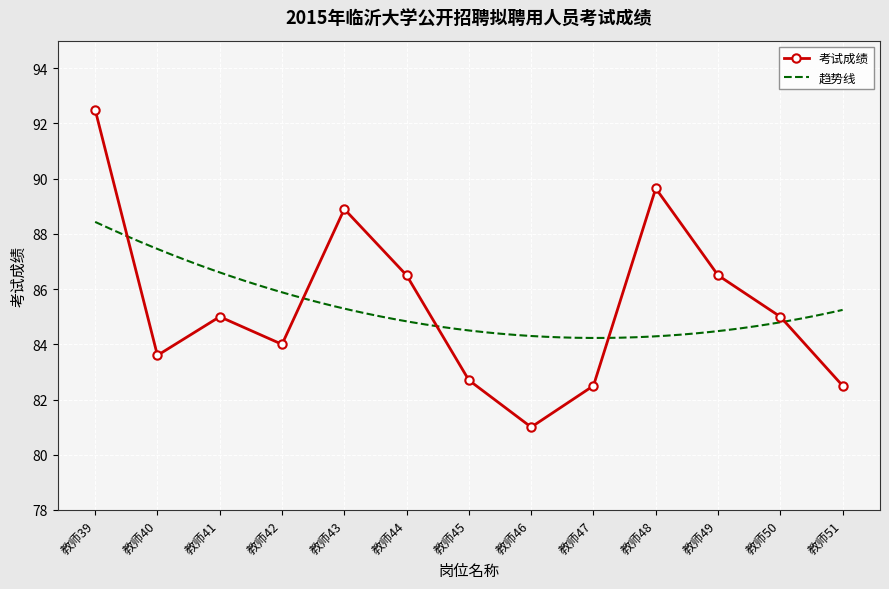

How many interior local peaks (higher than both neighbors) does the data have?

3